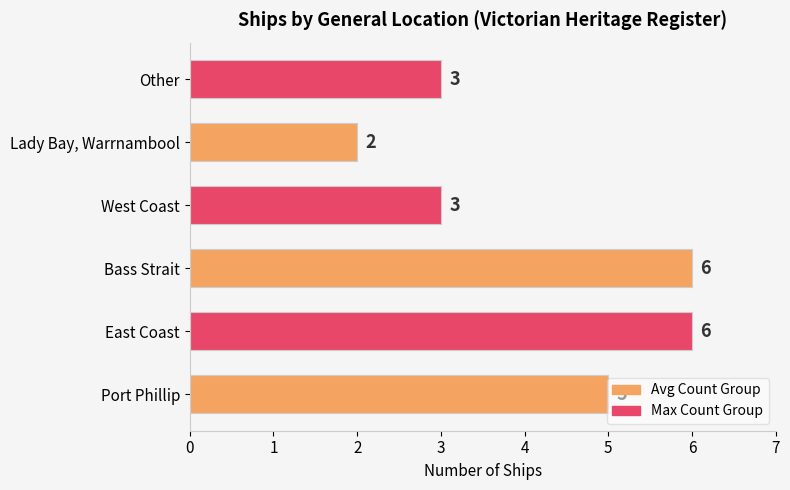

The value at Bass Strait is 9. True or false?

False